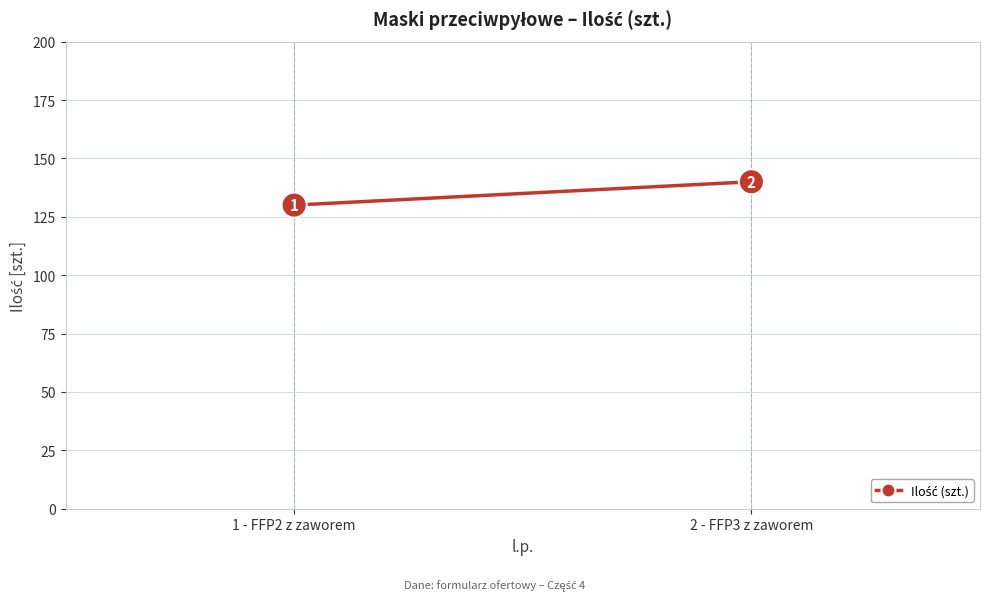

Is it true that the value at 1 - FFP2 z zaworem is 130?

True